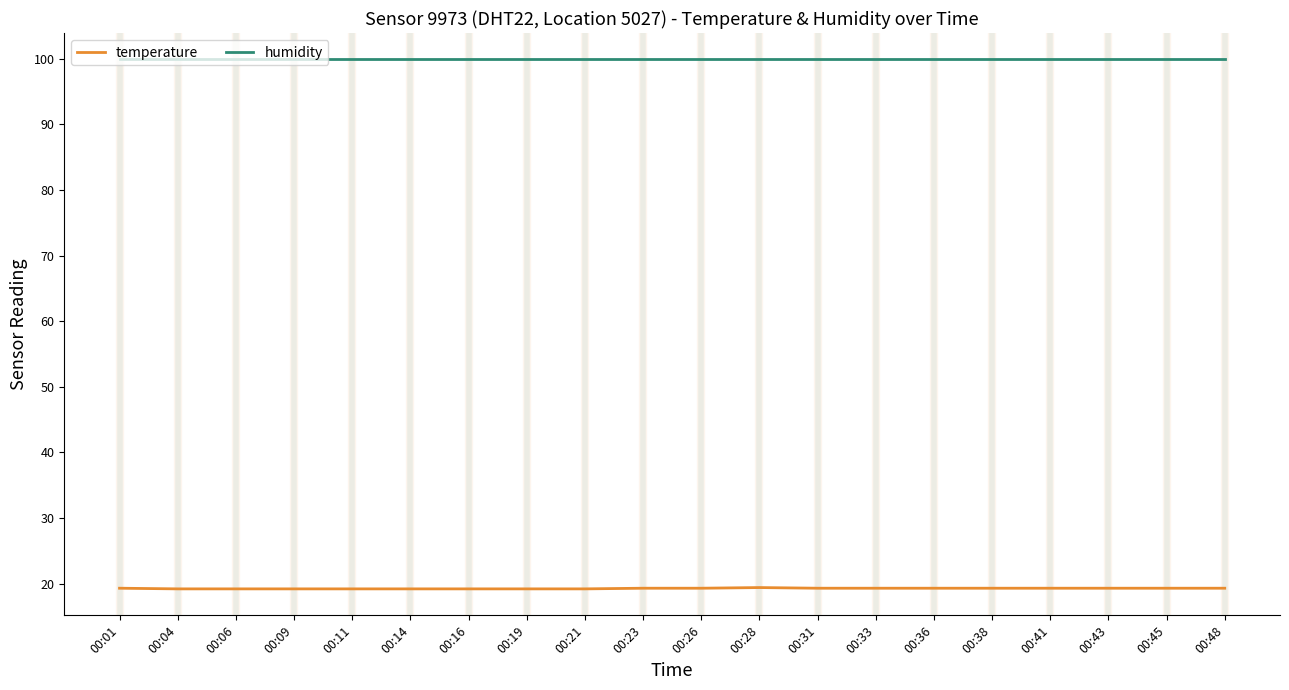

Is it true that humidity equals 164.1 at 00:43?

False